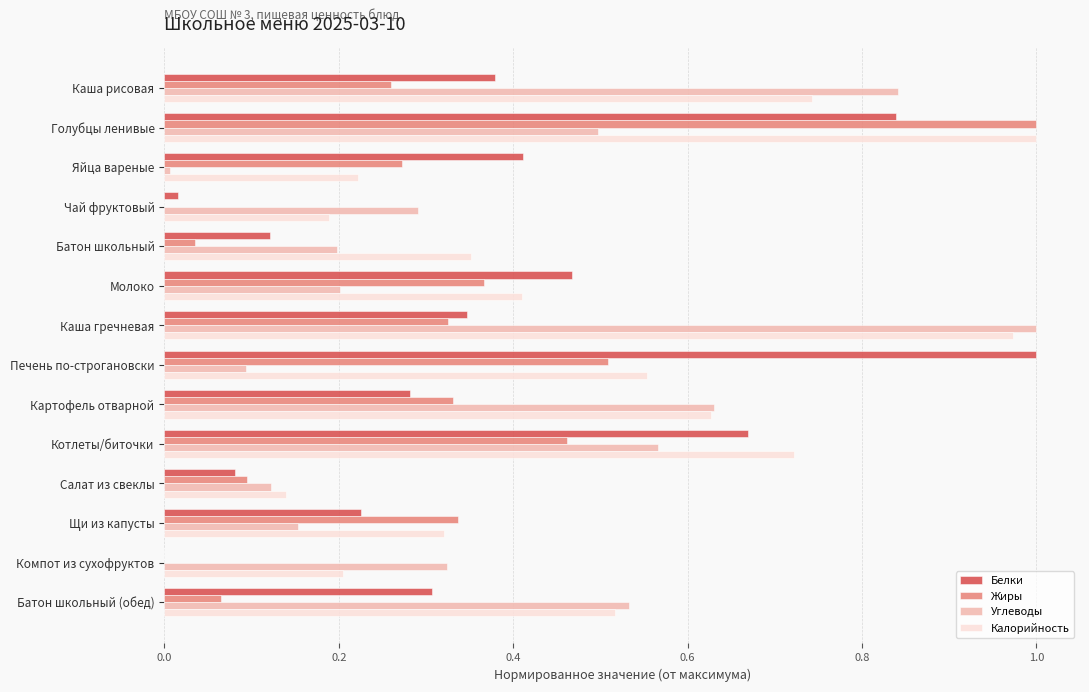

Is it true that Жиры equals 0.0 at Батон школьный?

True